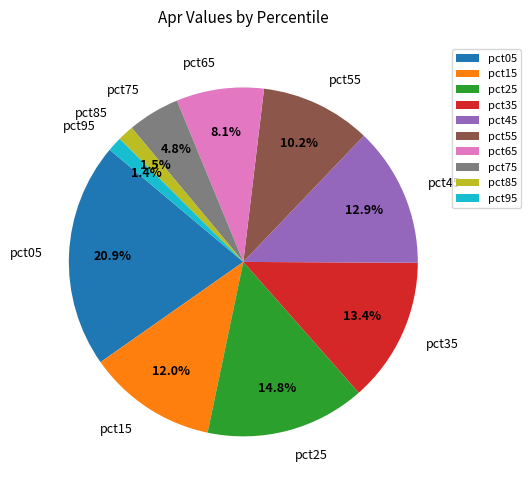

What is the ratio of the value at pct95 to the value at pct05?

0.1